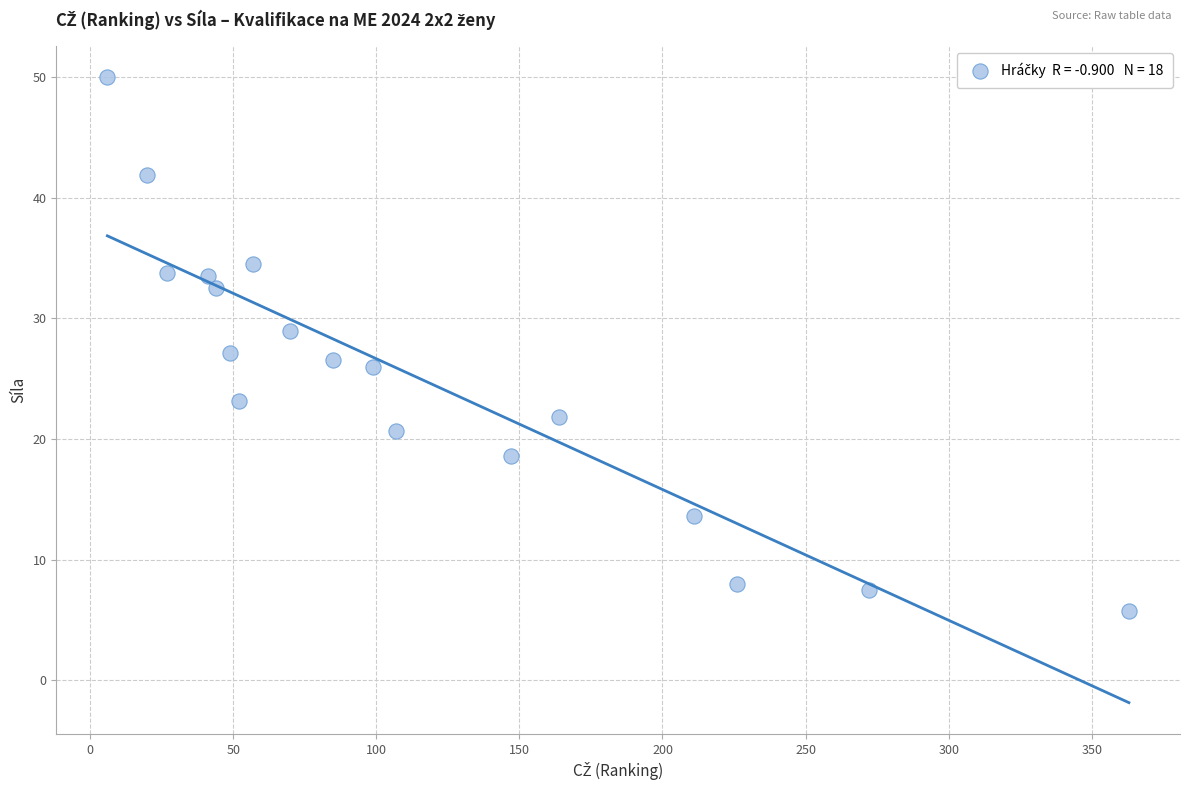

What is the range of X values (max minus min)?

357.0